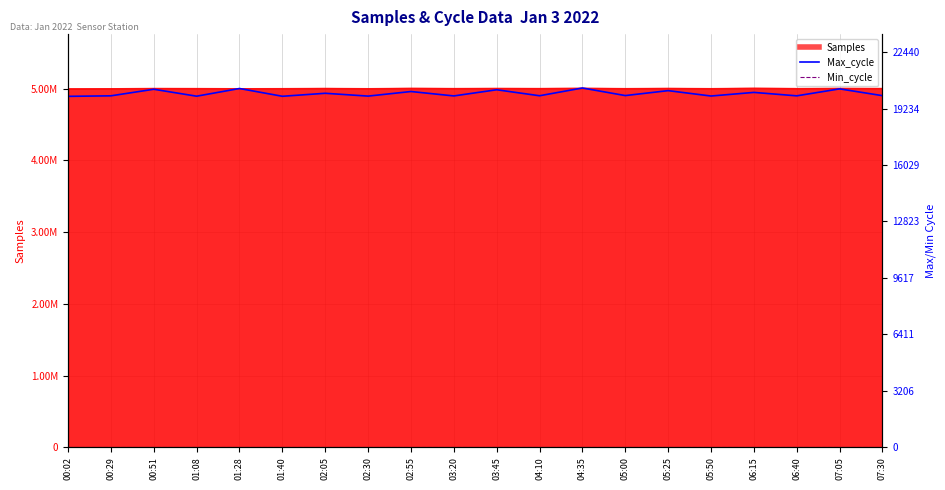

What is the value of the Max_cycle point at the 15th from the left?

20250